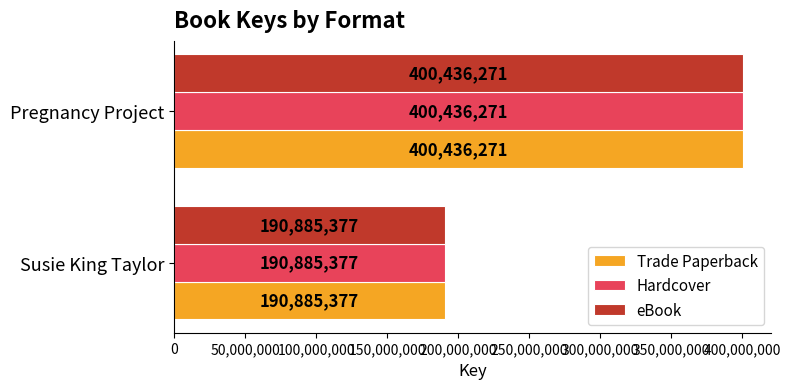

The value of Trade Paperback at Pregnancy Project is 579068795. True or false?

False